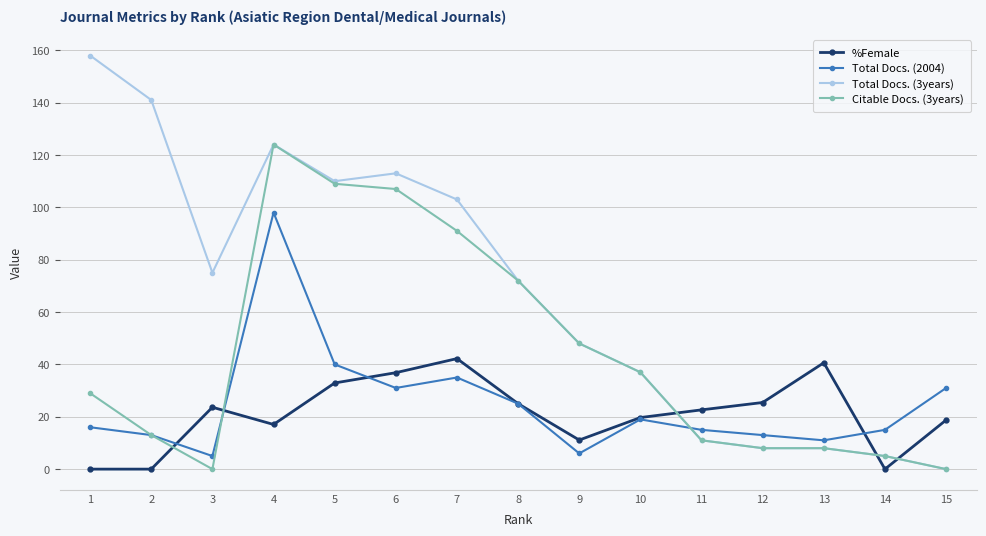

Which series ends up on top after the final intersection of Citable Docs. (3years) and %Female?

%Female